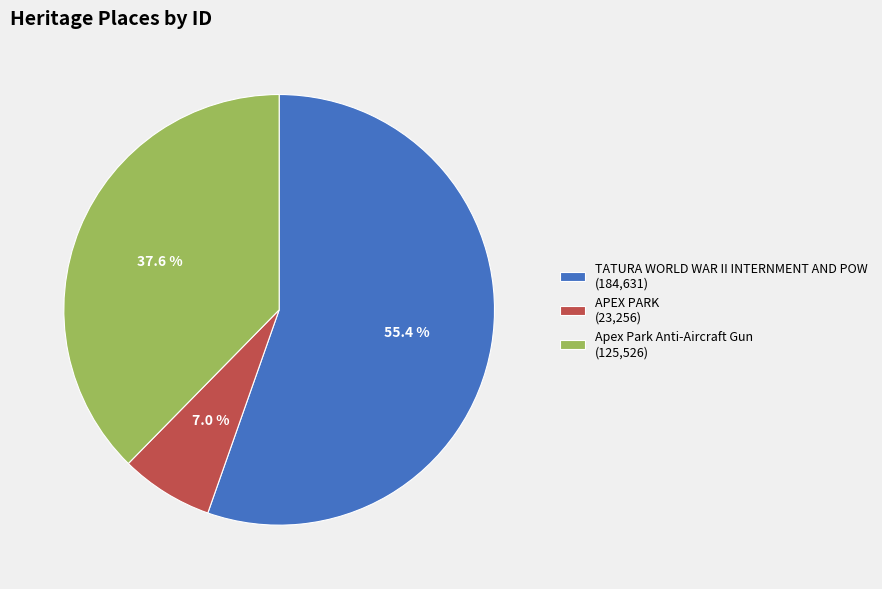

Approximately how many times larger is the value at APEX PARK compared to TATURA WORLD WAR II INTERNMENT AND POW?

0.1